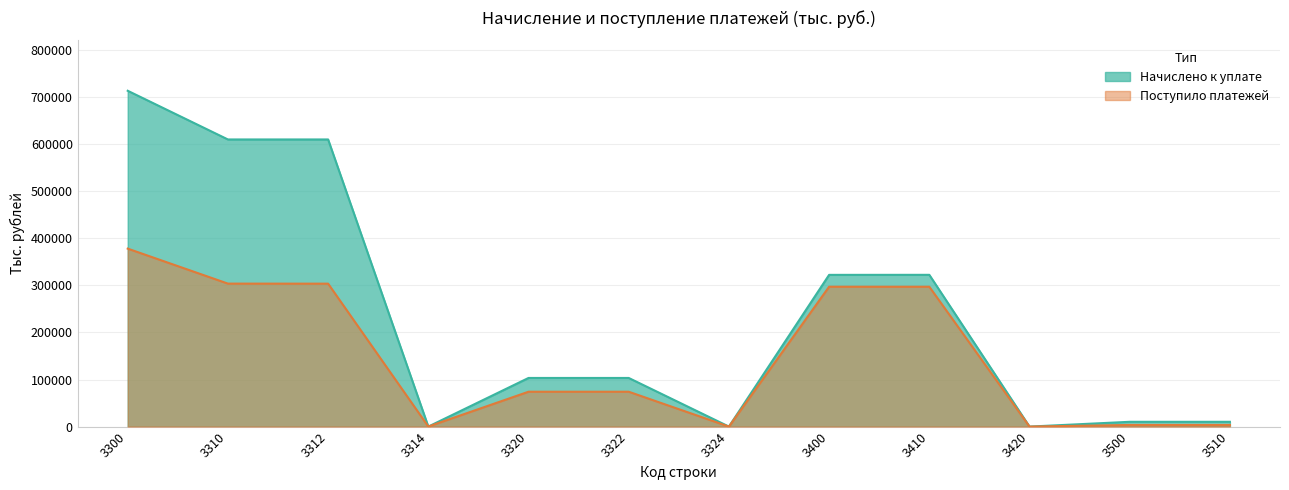

What are all the series names shown in the legend?

Начислено к уплате, Поступило платежей